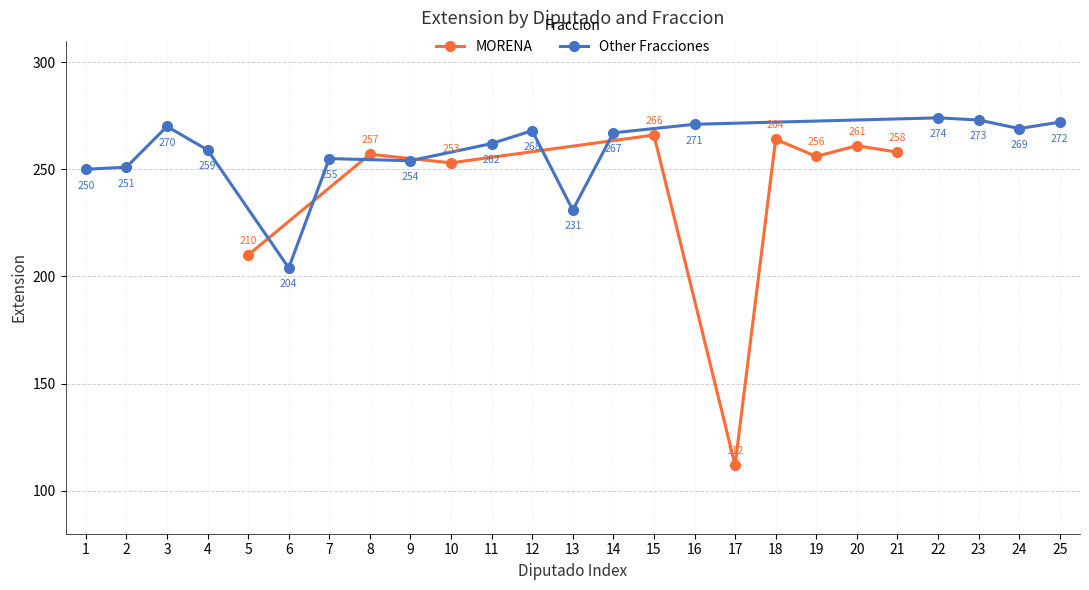

List the labels in order of MORENA value, largest first.

15, 18, 20, 21, 8, 19, 10, 5, 17